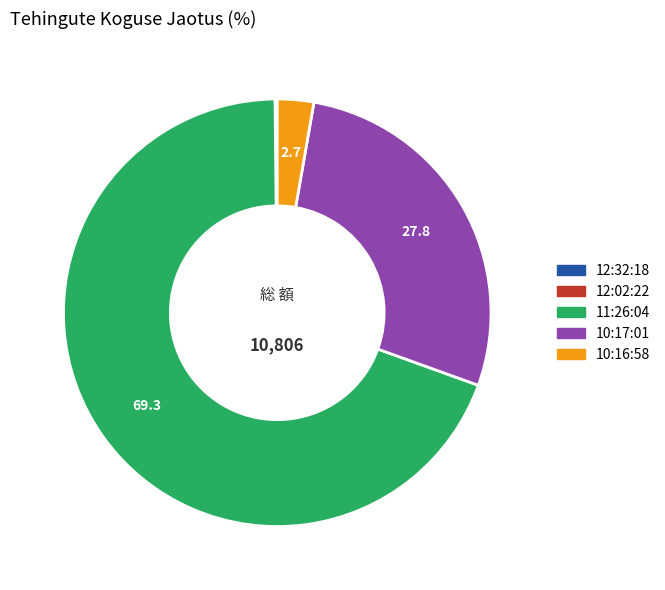

Which has a higher value, 10:16:58 or 10:17:01?

10:17:01